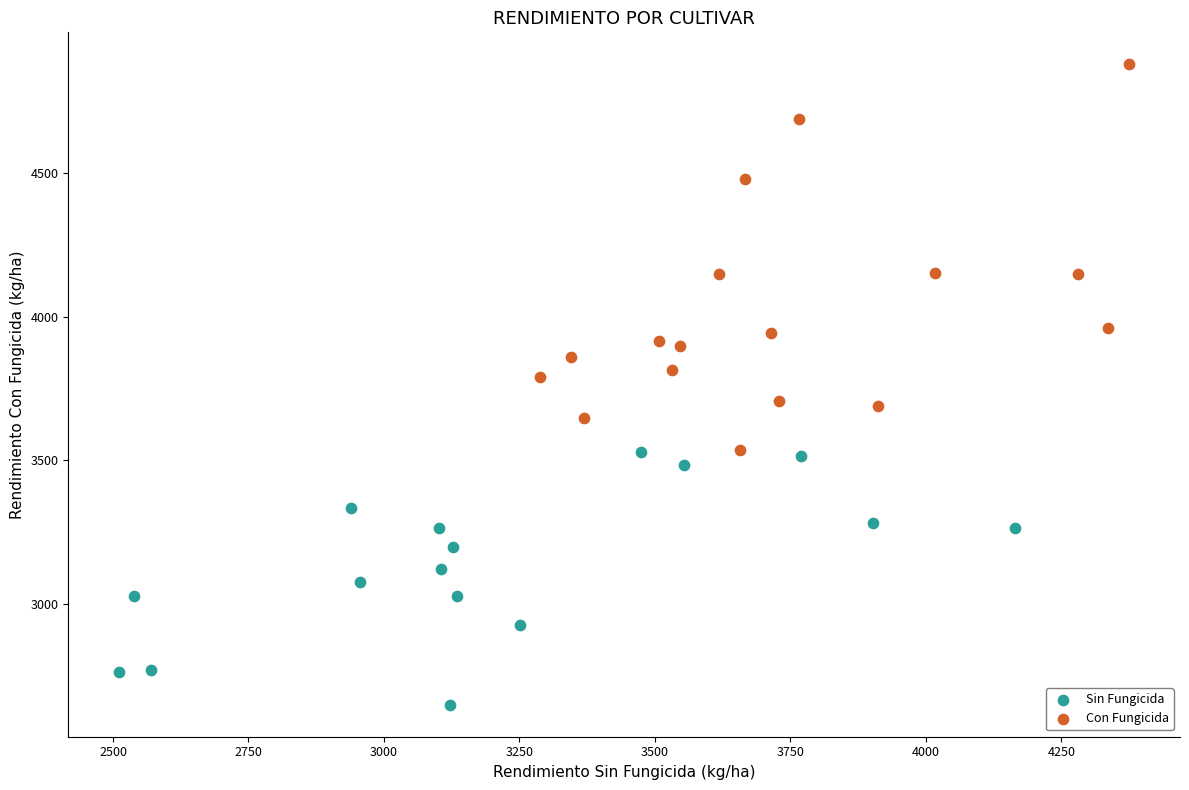

Which series has the largest Y range (max minus min)?

Con Fungicida